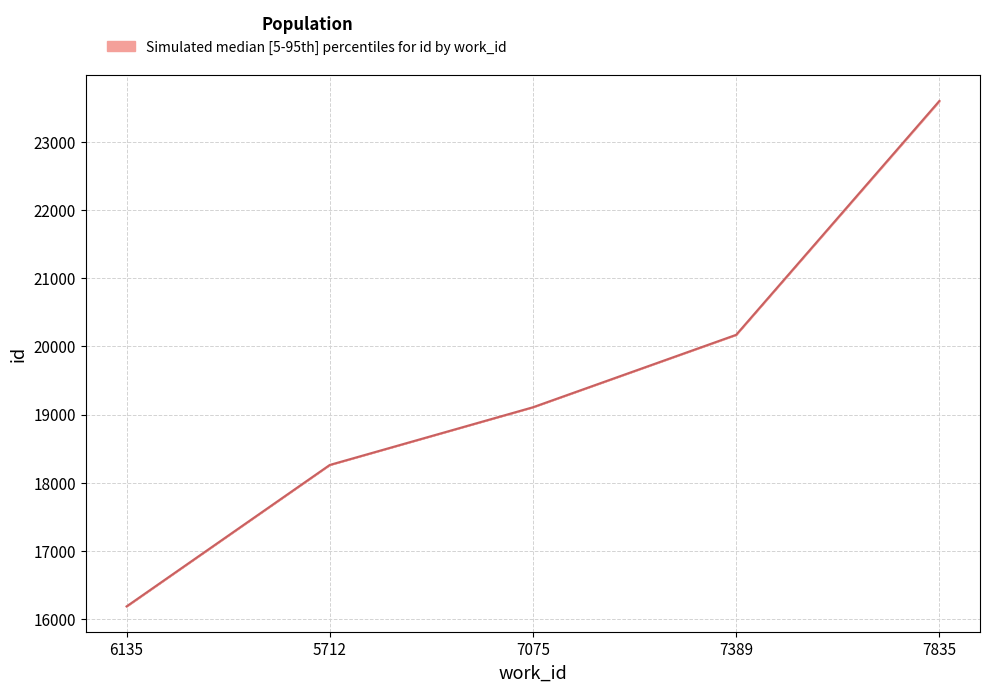

What is the approximate value of lower at 7835, to the nearest 100?

23600